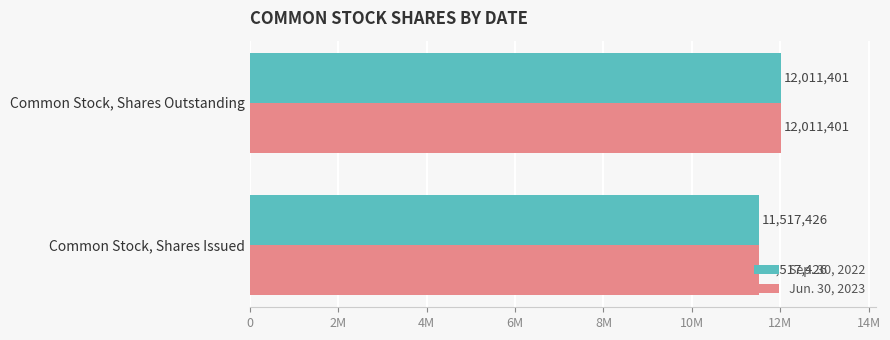

What are all the series names shown in the legend?

Sep. 30, 2022, Jun. 30, 2023